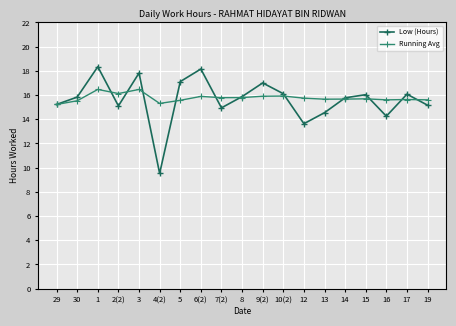

True or false: Running Avg has more than 2 interior local peaks.

True